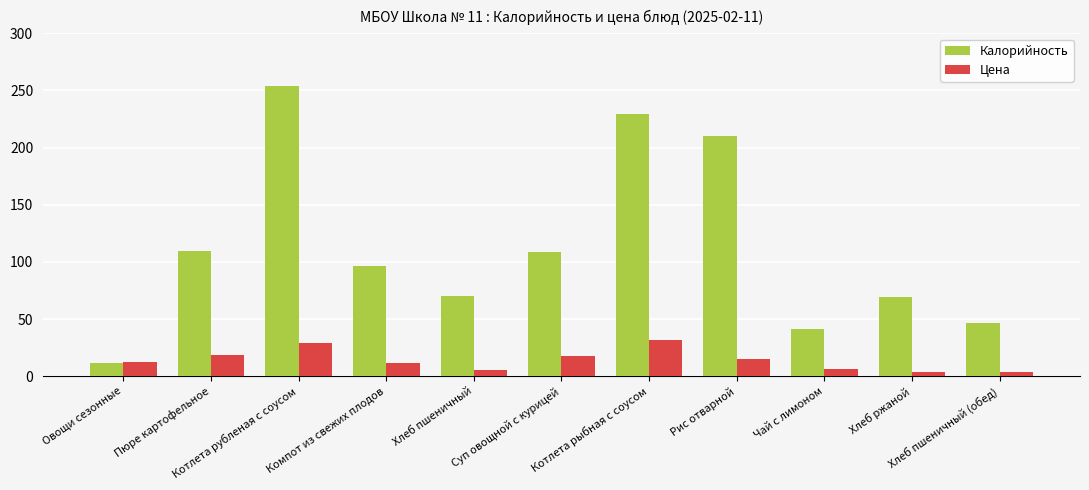

What is the difference between the highest and lowest values at Овощи сезонные?

0.5